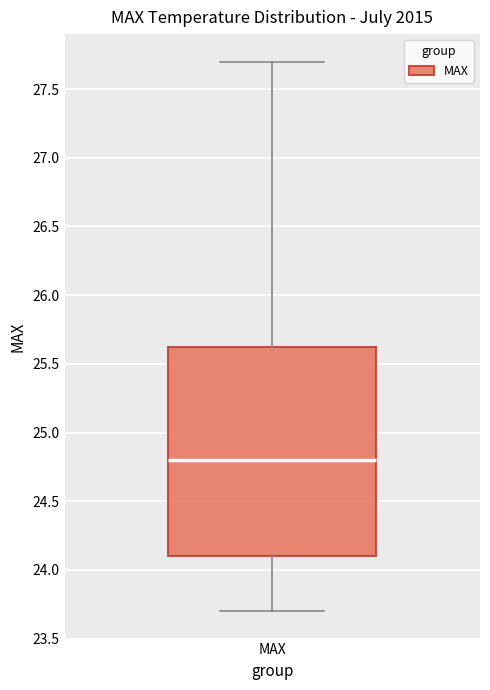

Where does the median line of the box for MAX sit on the y-axis? The values are not printed on the chart, so give them approximately, as read against the axis.

24.80